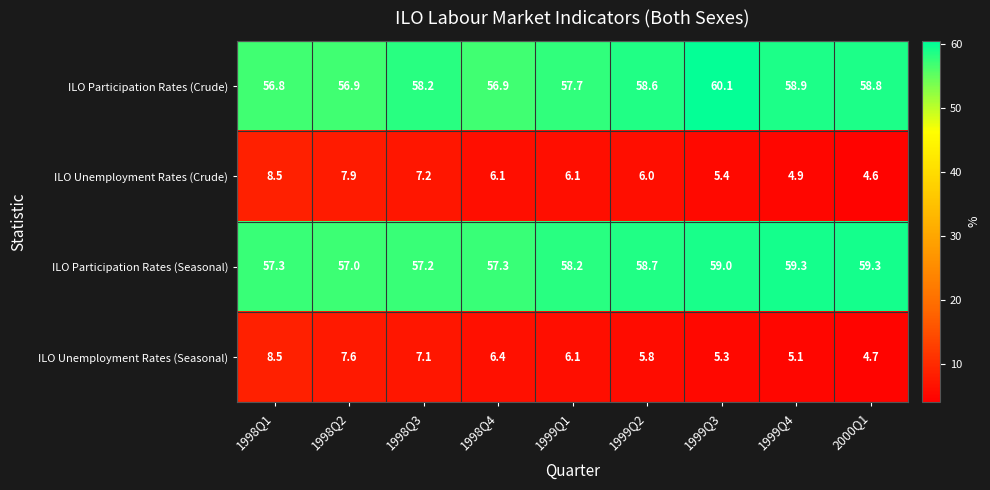

What is the difference between the ILO Participation Rates (Crude) values at 1998Q2 and 1999Q3?

3.2